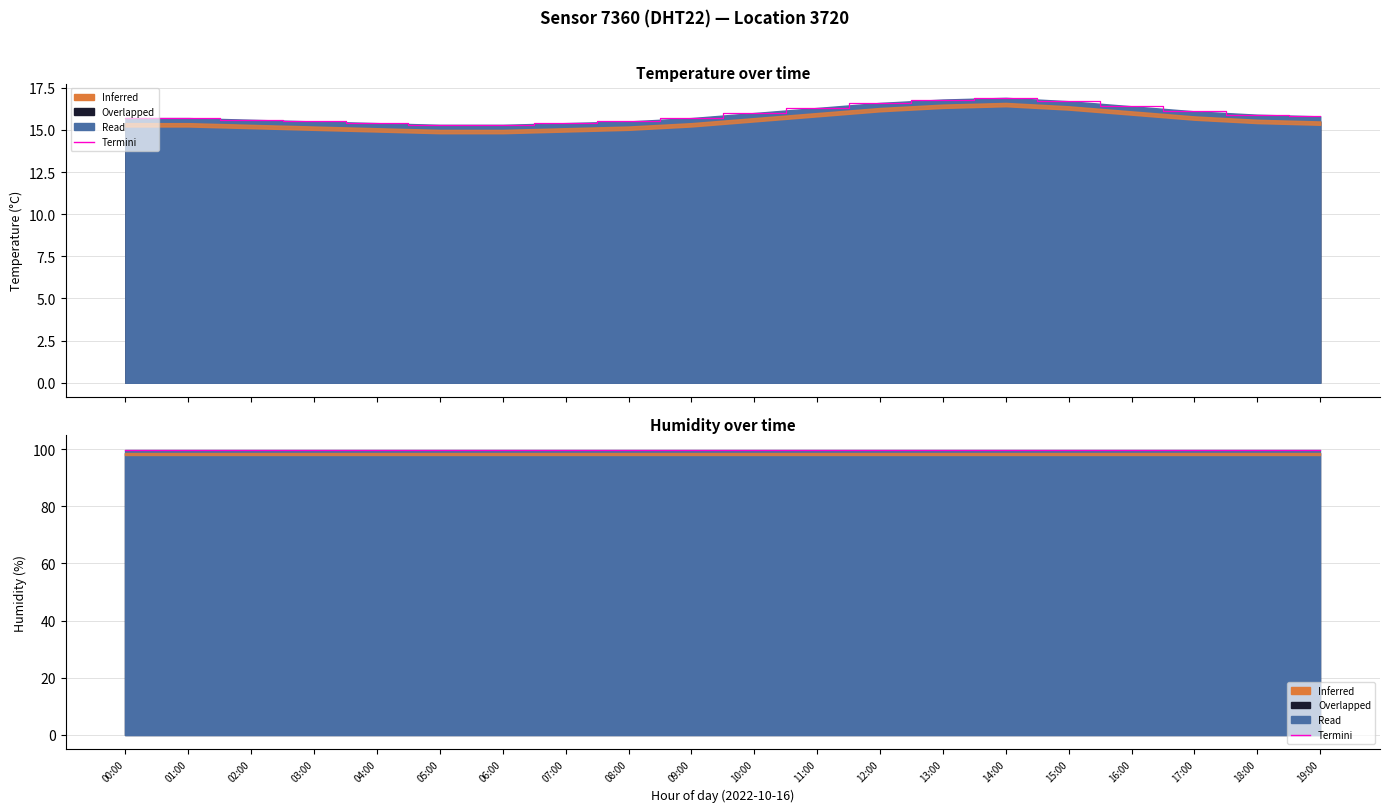

What is the average value?

15.9